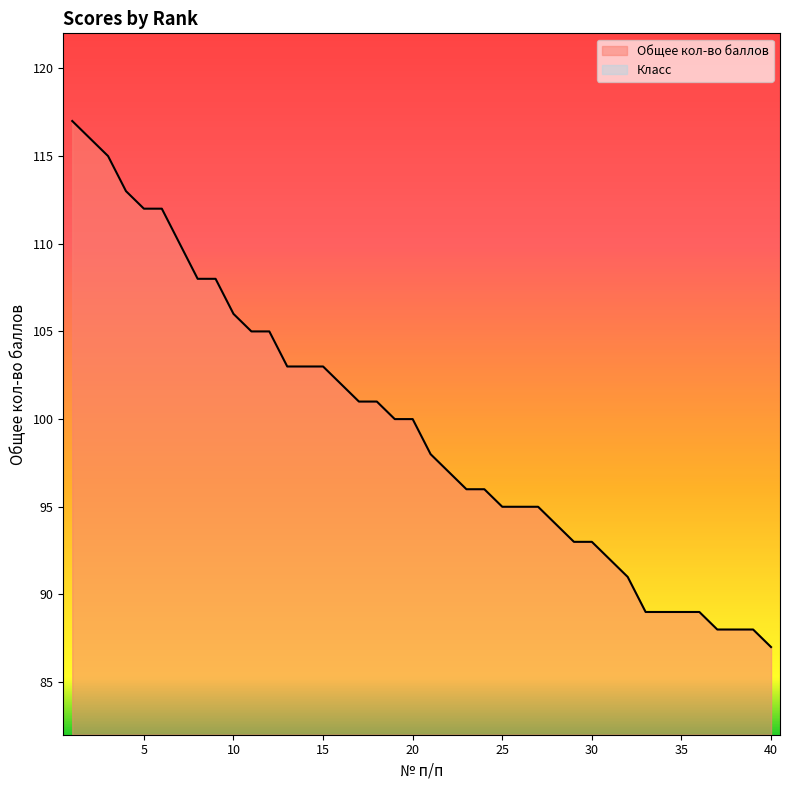

How many series are shown in this chart?

1